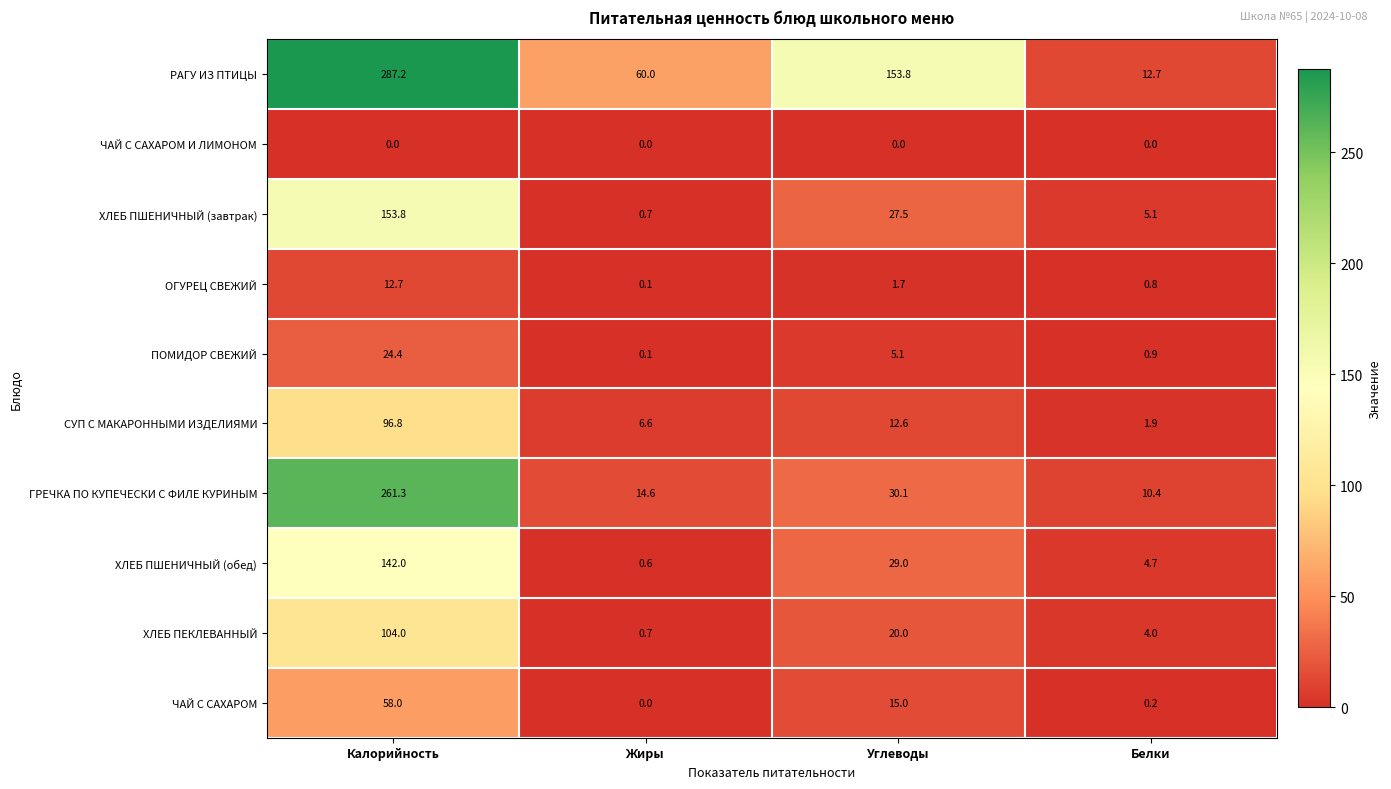

The value of ОГУРЕЦ СВЕЖИЙ at Углеводы is 2.3. True or false?

False